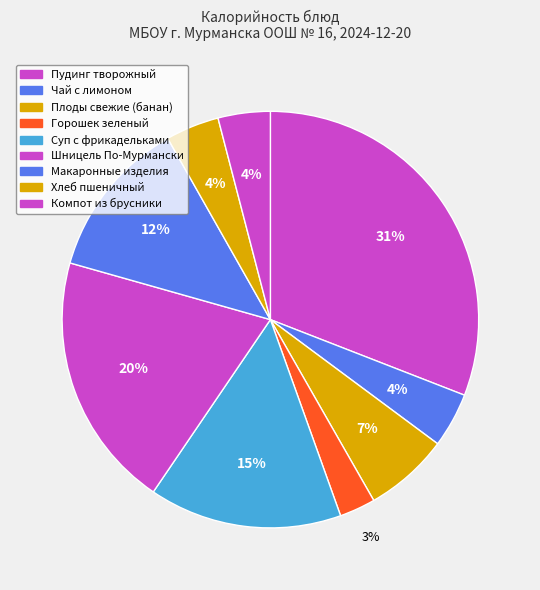

Is there a majority slice in this chart?

No